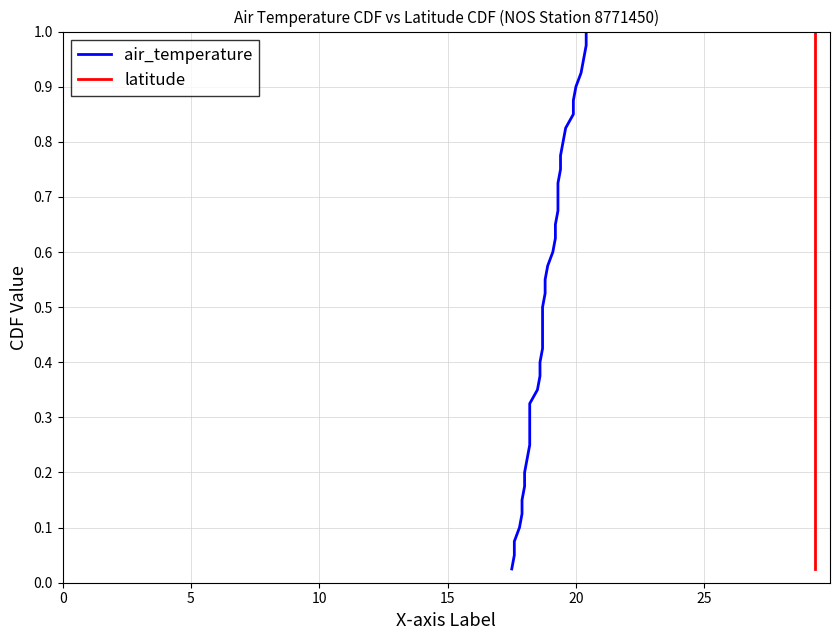

Is the value of latitude at 0 greater than the value of air_temperature at 29?

No